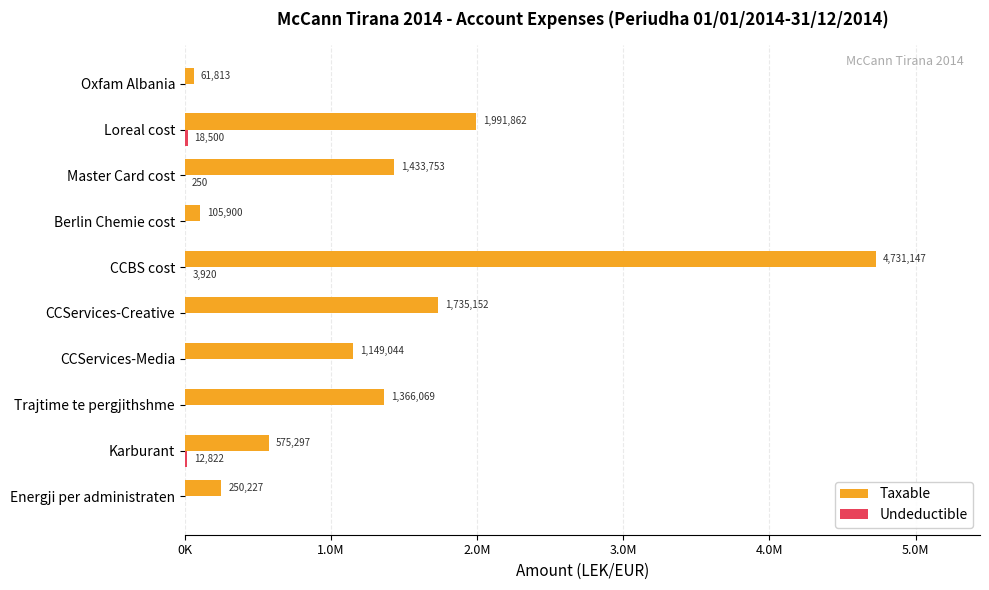

What are all the series names shown in the legend?

Taxable, Undeductible